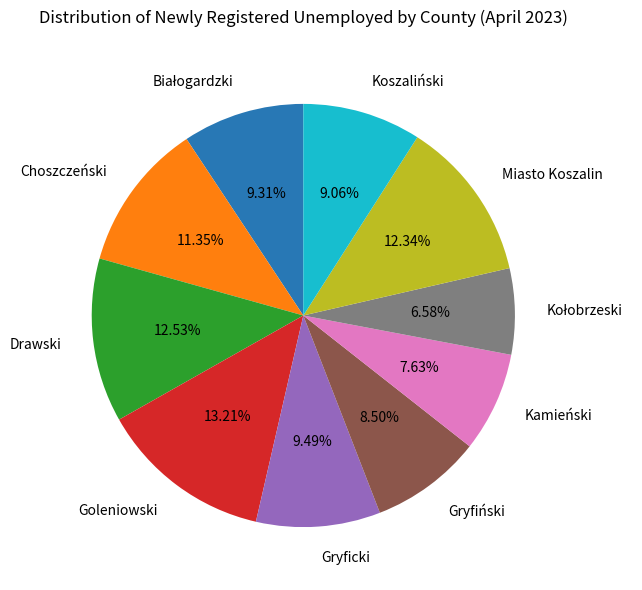

What is the largest slice in the pie chart?

Goleniowski